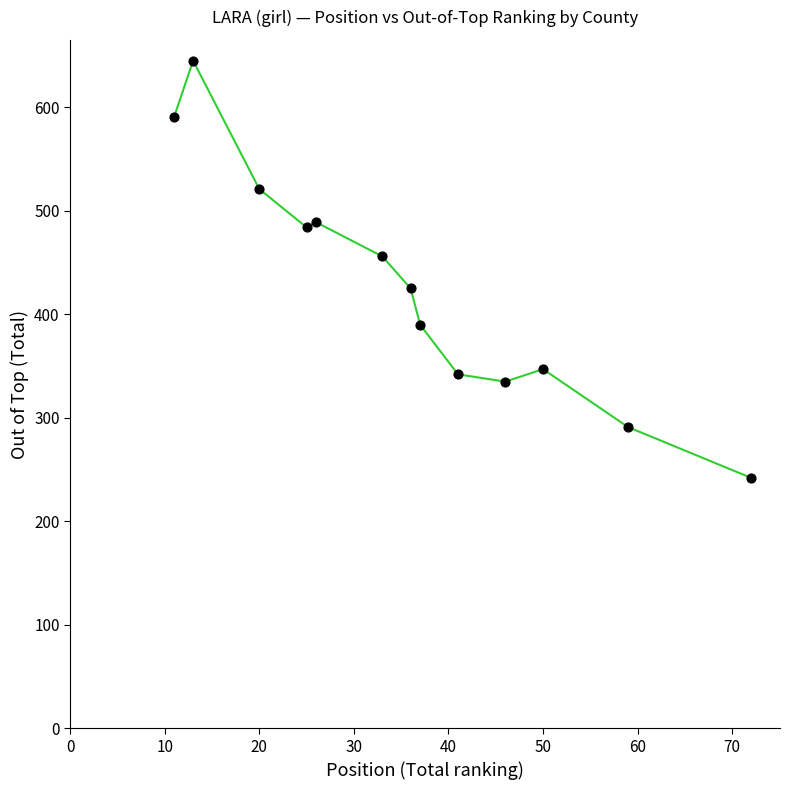

List the coordinates of all points as (Y, X) pairs, reading left to right.

(591, 11)  (645, 13)  (521, 20)  (484, 25)  (489, 26)  (456, 33)  (425, 36)  (390, 37)  (342, 41)  (335, 46)  (347, 50)  (291, 59)  (242, 72)